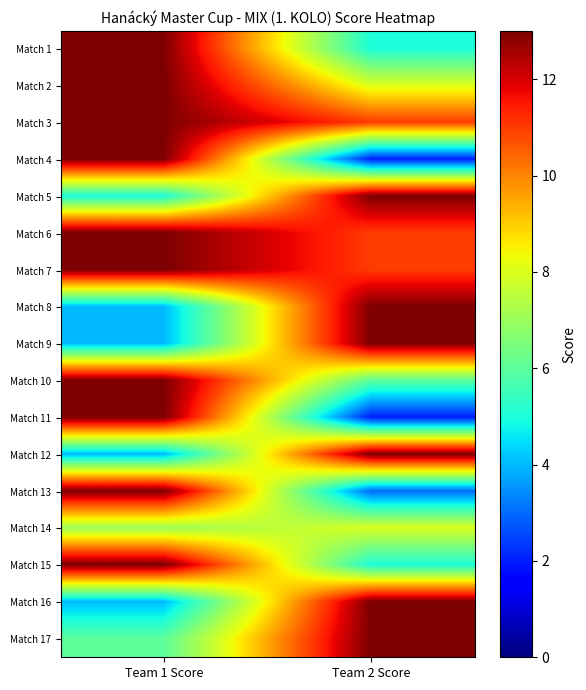

At how many categories does at least one series exceed 4?

2